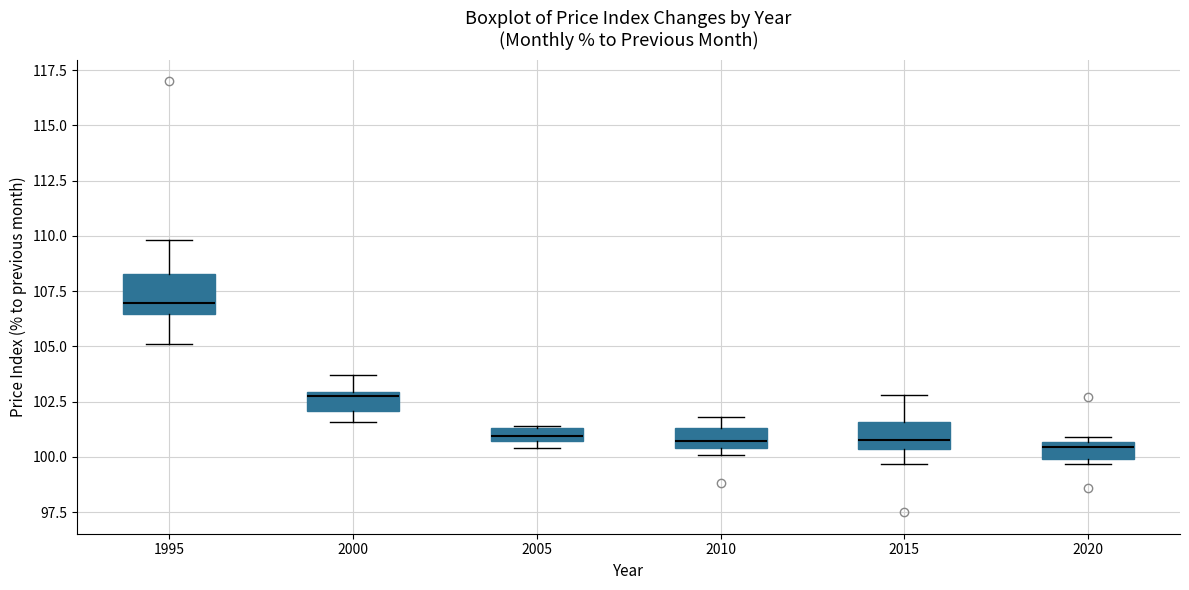

Which box has the highest median line?

1995